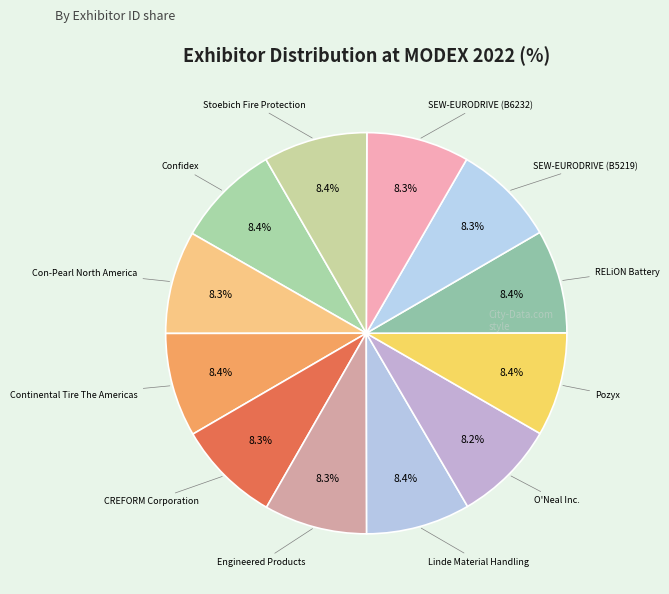

Count the number of slices in the pie.

12